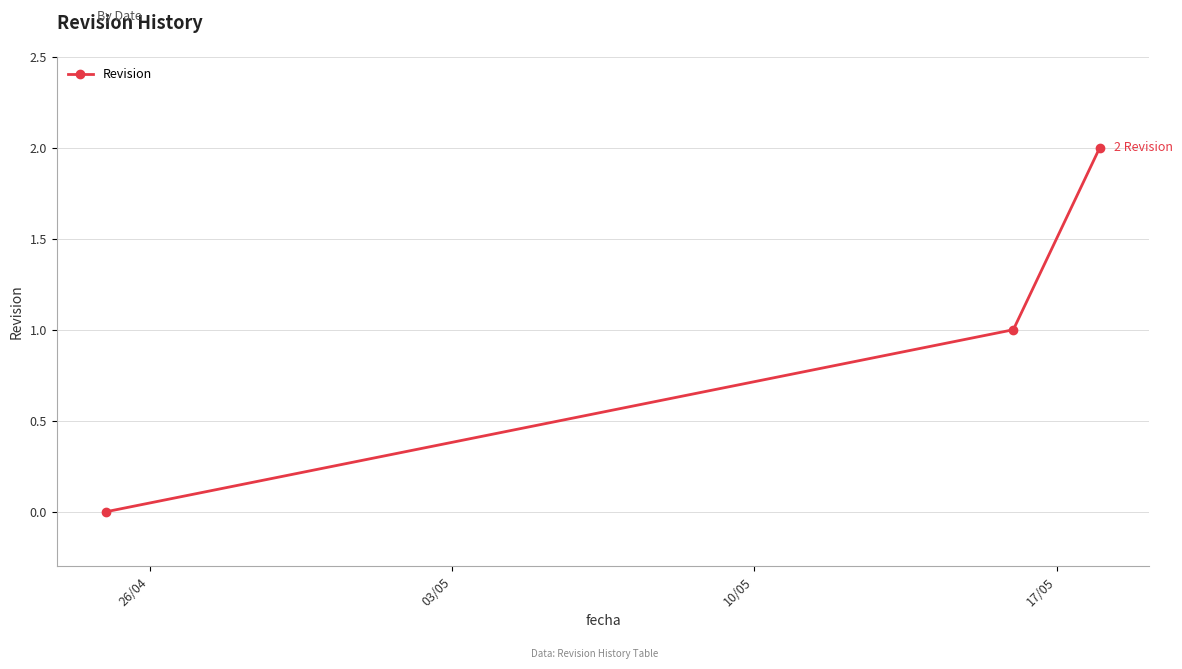

What is the sum of all values?

3